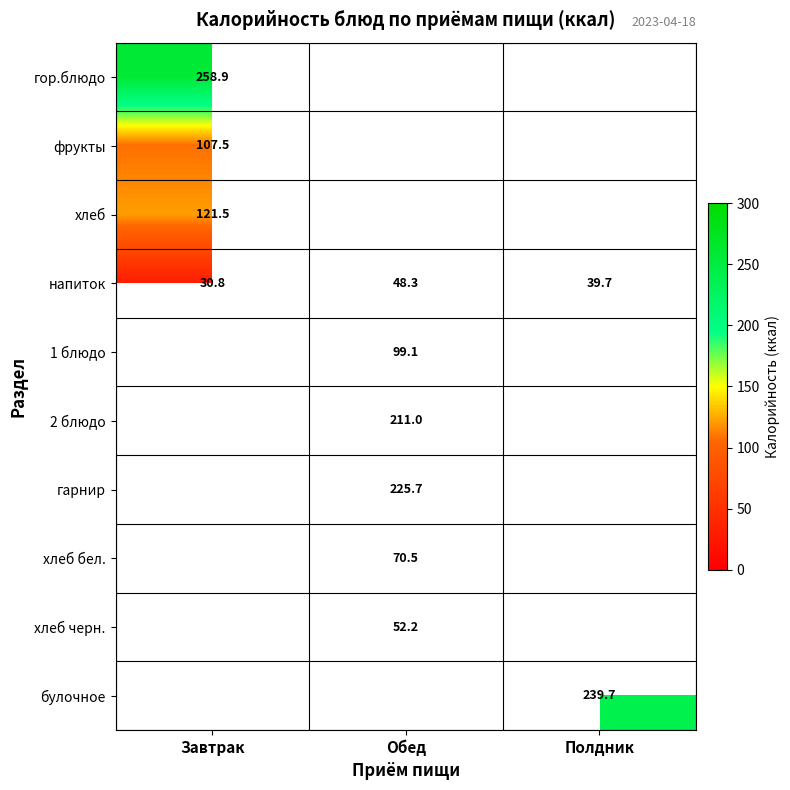

At which label does напиток reach its minimum?

Завтрак